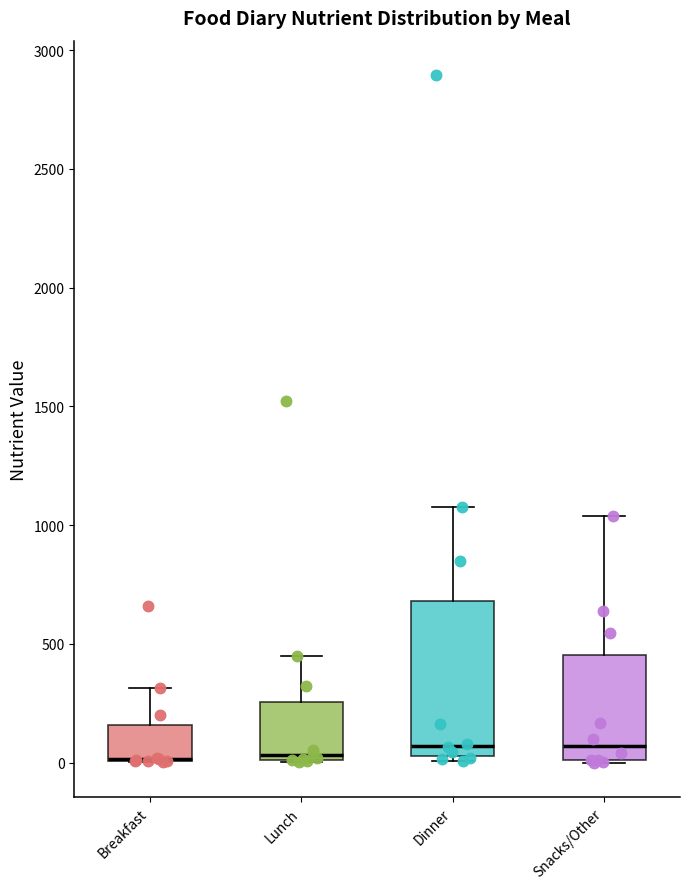

Reading left to right, read every box against the y-axis: the position of its median line, the range the box covers, and the ends of its whiskers. The values are not printed on the chart, so give them approximately, as read against the axis.

Breakfast: median 0 (drawn on the box's lower edge), box 0 to 150, whiskers 0 to 300
Lunch: median 50, box 0 to 250, whiskers 0 to 450
Dinner: median 50 (just above the box's lower edge), box 50 to 700, whiskers 0 to 1100
Snacks/Other: median 50, box 0 to 450, whiskers 0 to 1050